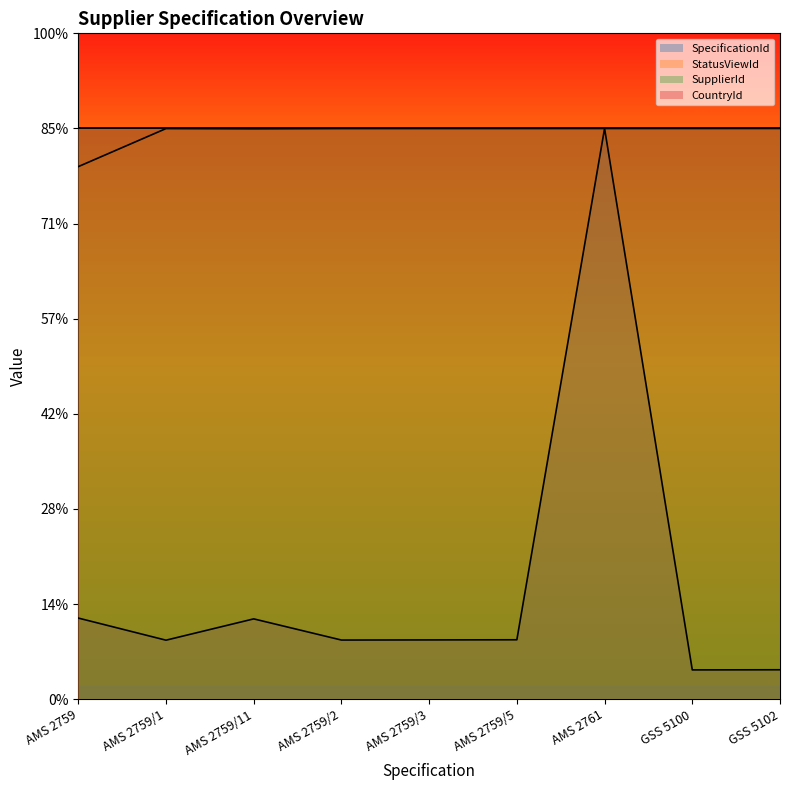

After their last crossing, which series has the higher values: StatusViewId or SpecificationId?

StatusViewId